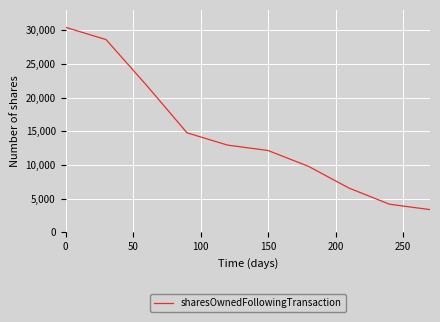

What is the sum of all values?

144557